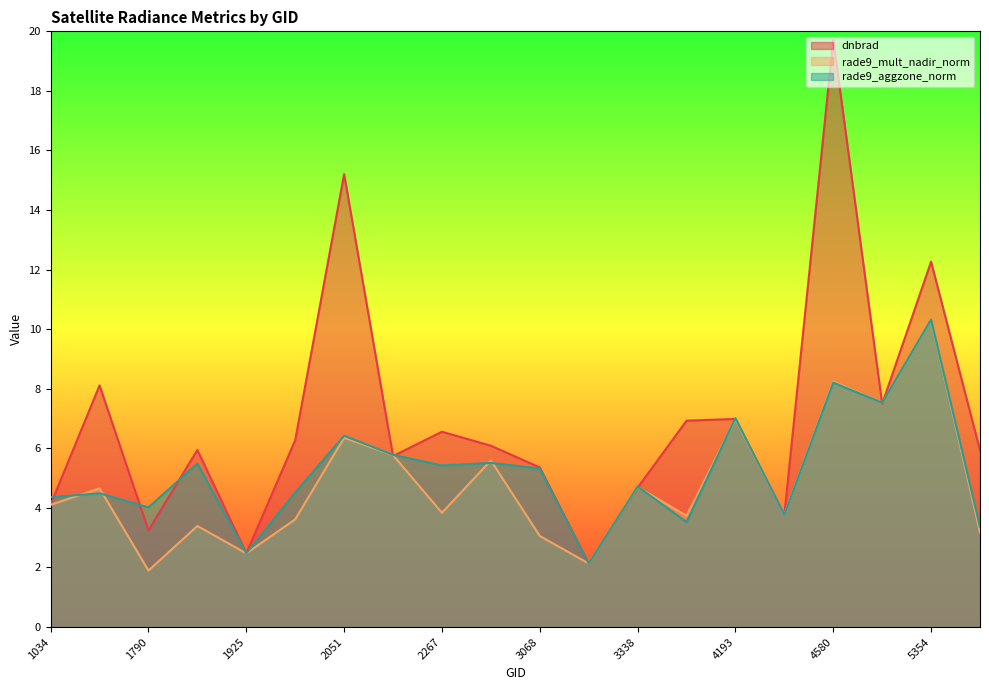

Which series ends up on top after the final intersection of rade9_aggzone_norm and rade9_mult_nadir_norm?

rade9_aggzone_norm